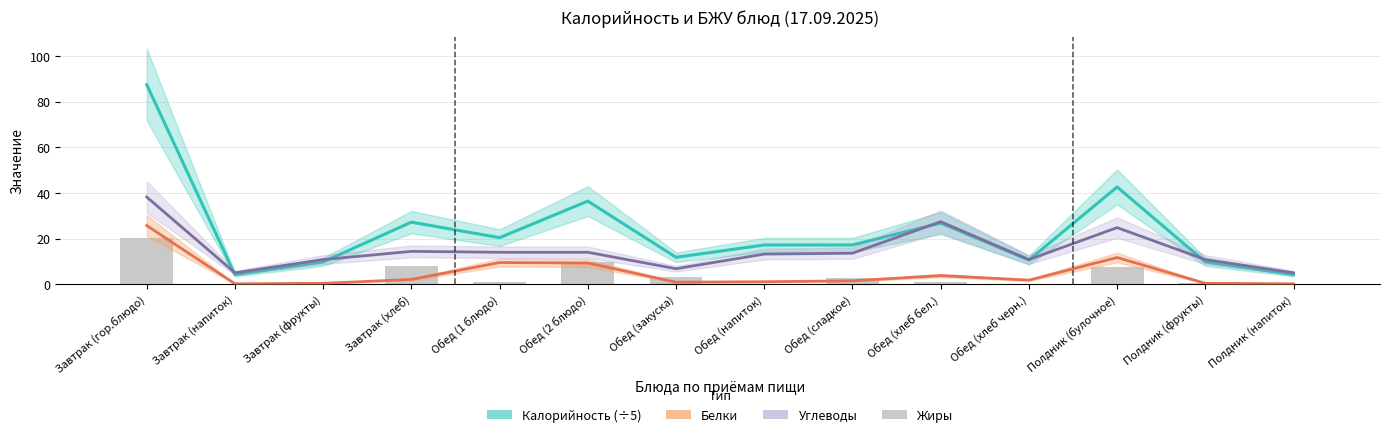

True or false: Жиры has a value of 0.7 at Завтрак (фрукты).

False